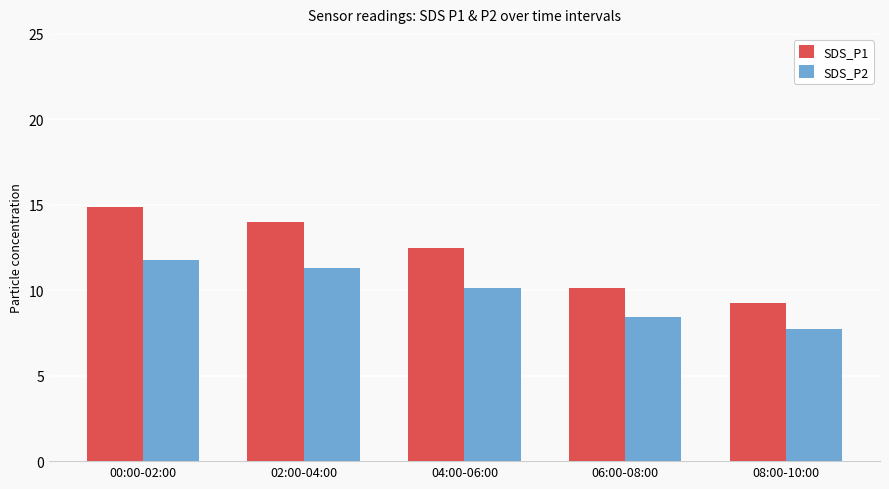

What is the label of the 2nd bar from the right?

06:00-08:00